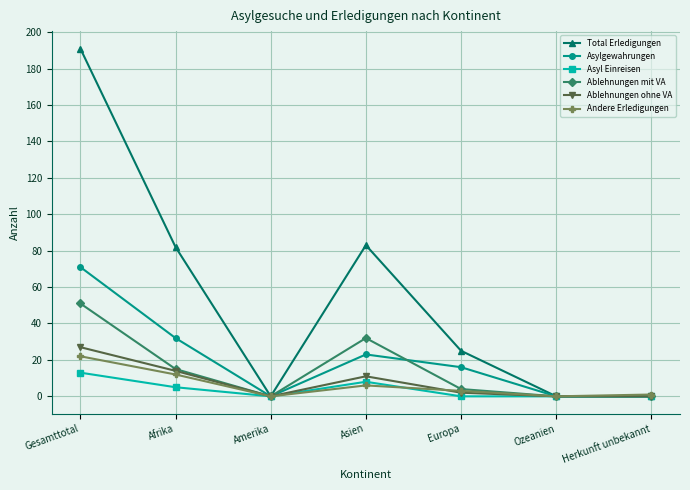

What position from the right is Amerika?

5